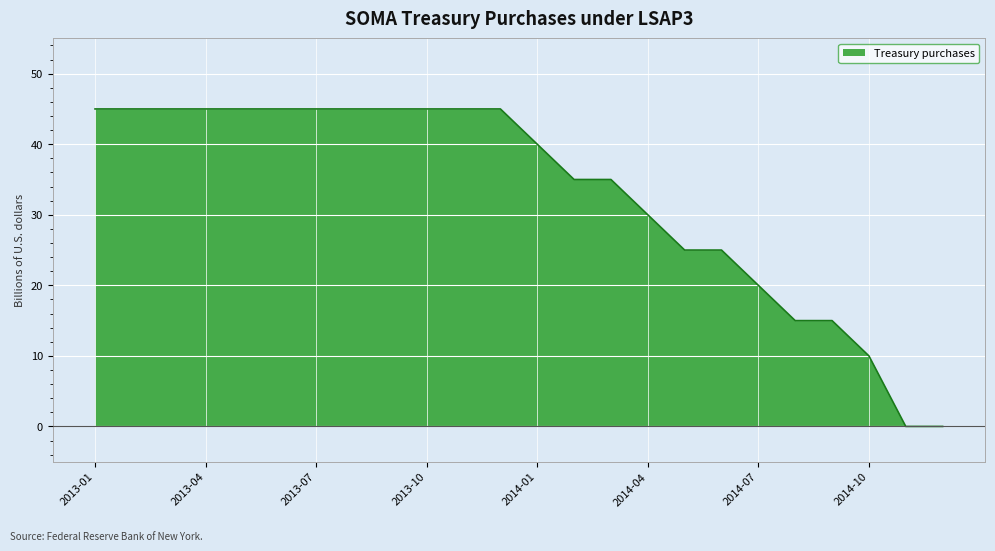

What is the greatest value displayed?

45